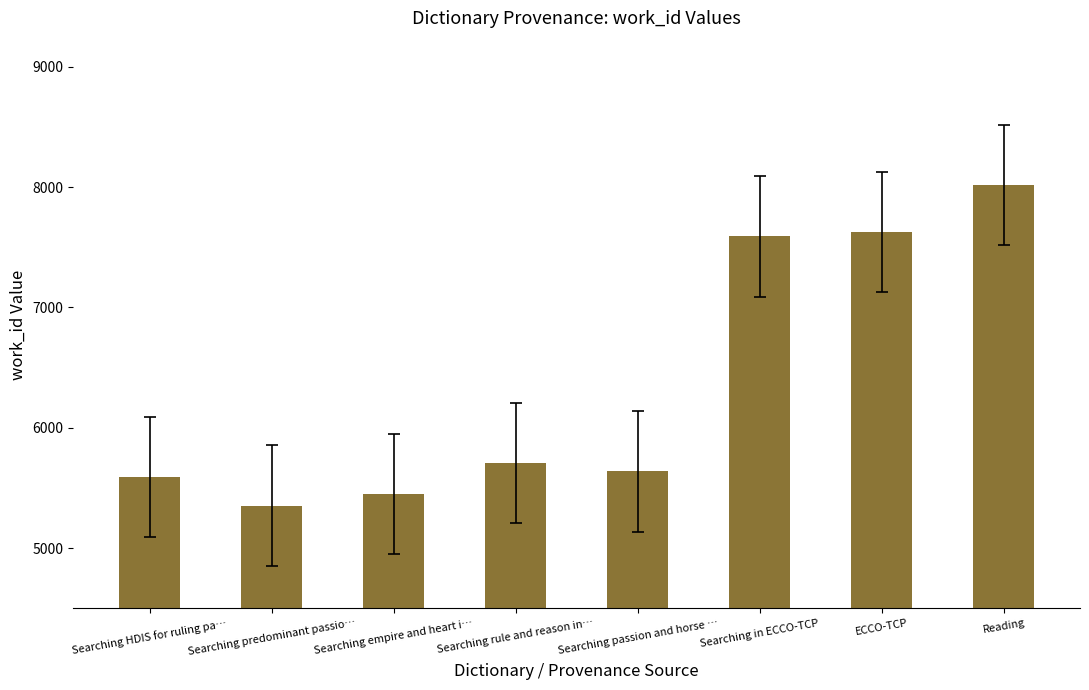

What is the minimum value shown in the chart?

5353